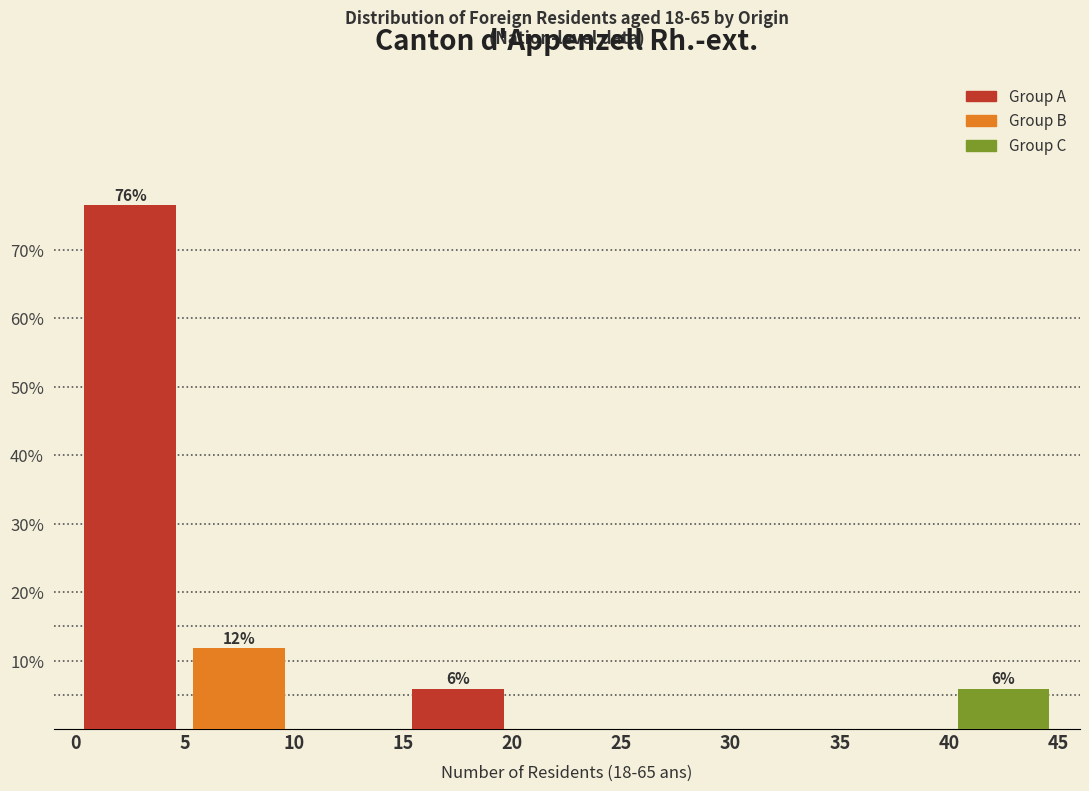

Which range on the x-axis has the tallest bar?

0 to 5